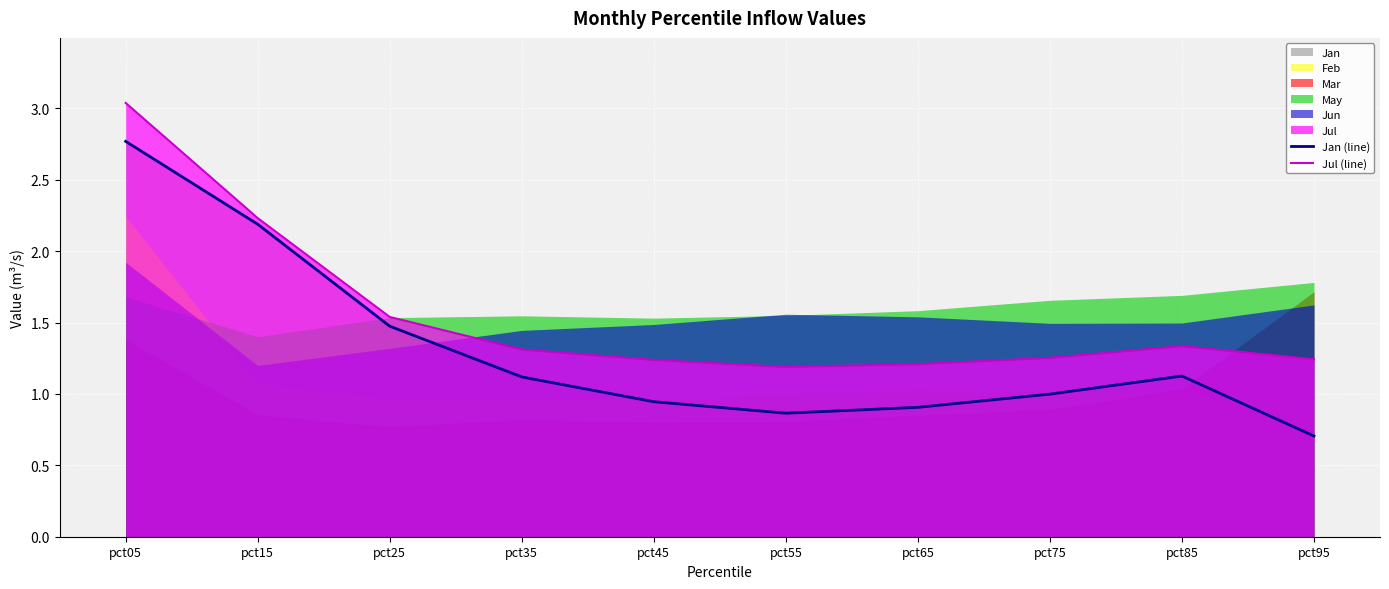

Is it true that Jan (line) equals 3.5 at pct15?

False